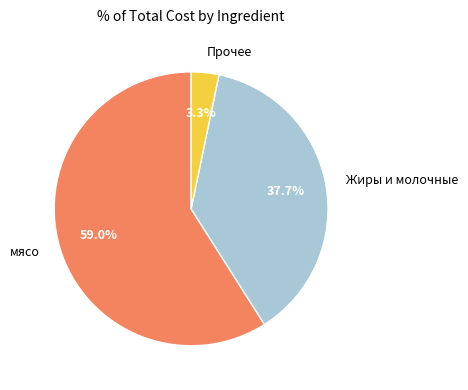

Does мясо represent more than half of the total?

Yes